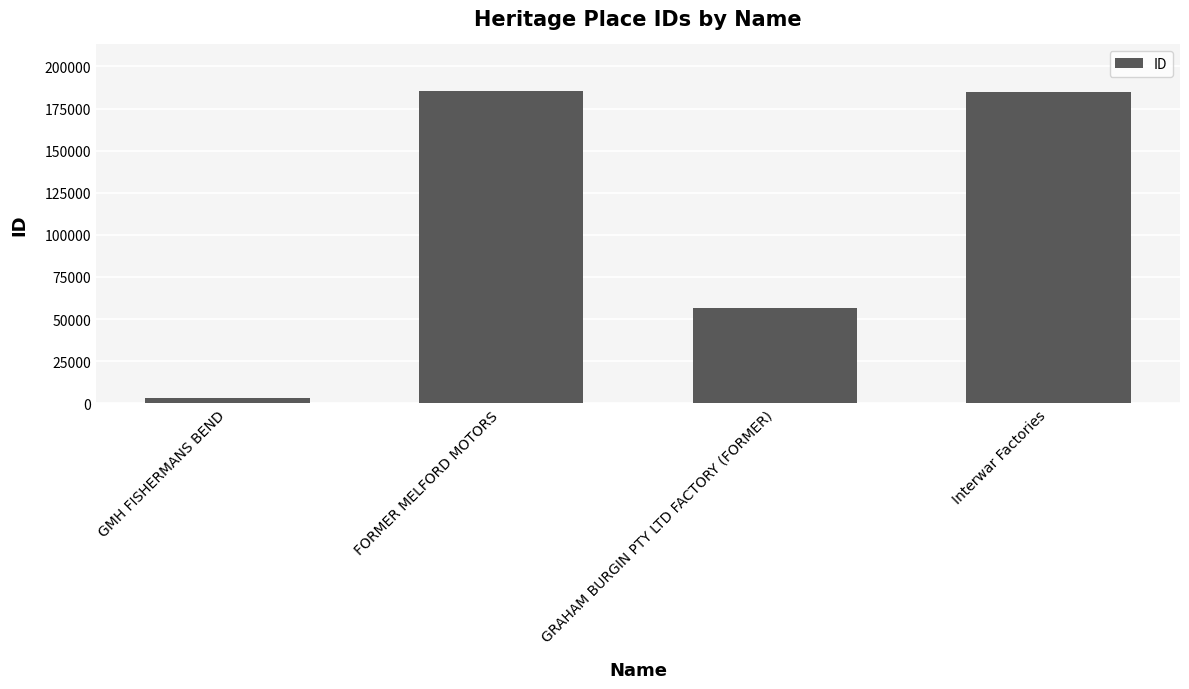

What is the greatest value displayed?

185251